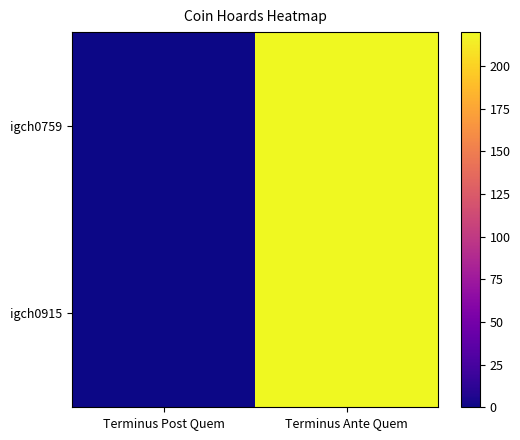

What is the total value across all series at Terminus Ante Quem?

440